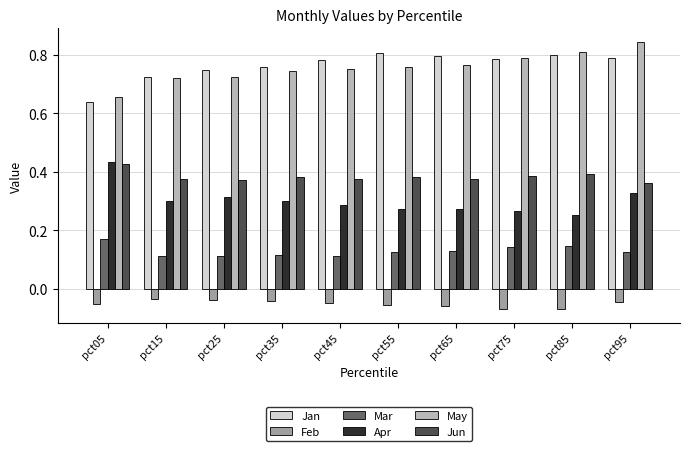

Is the value of Jun at pct55 greater than the value of Mar at pct95?

Yes